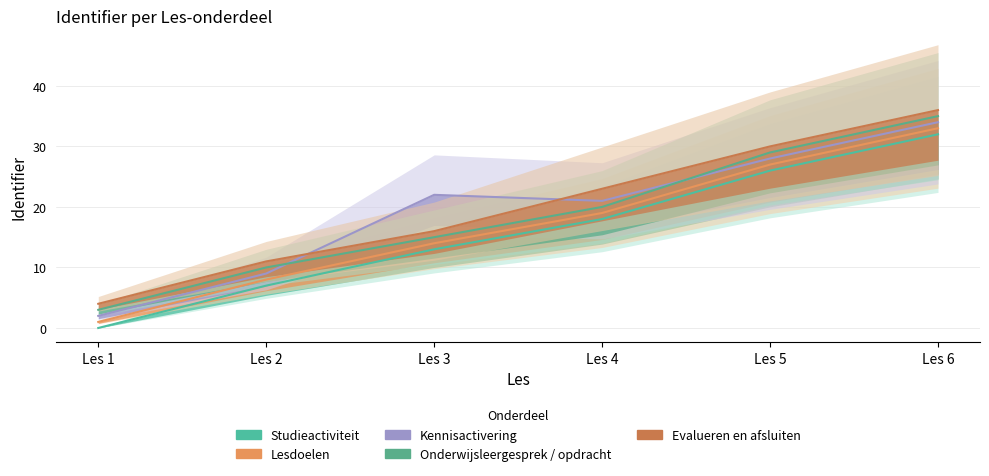

Where is Onderwijsleergesprek / opdracht nearest to the value 19?

Les 4